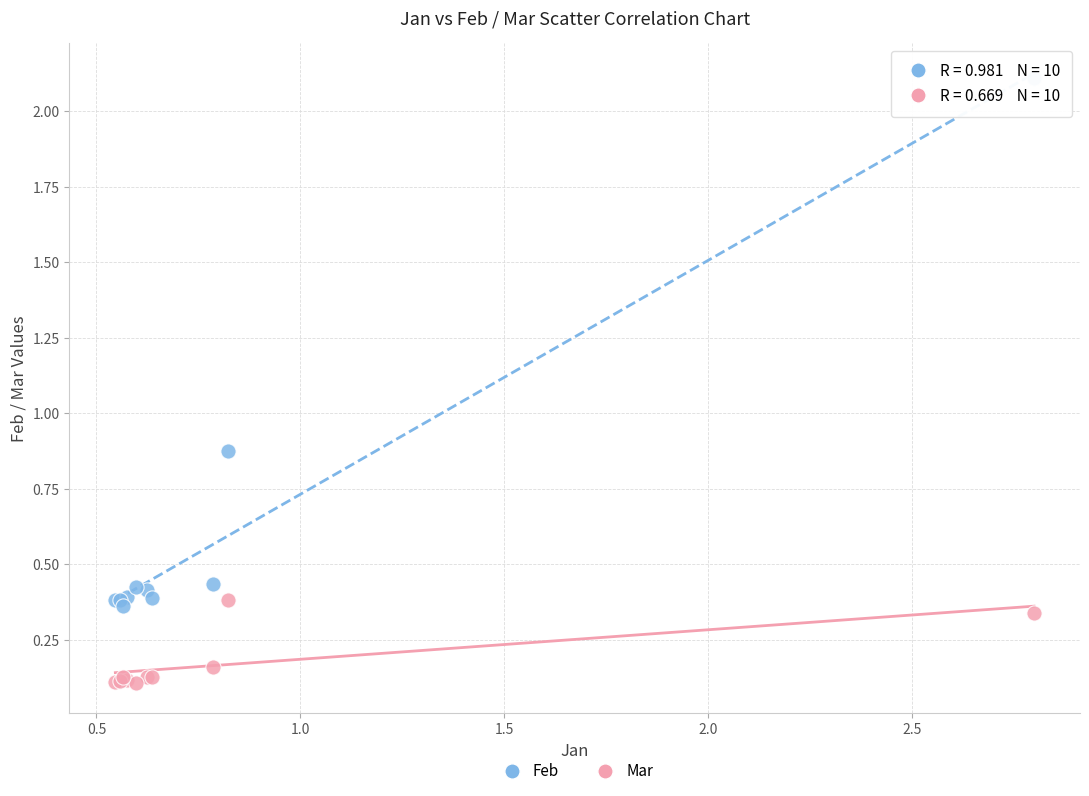

Which series has the largest Y range (max minus min)?

Feb